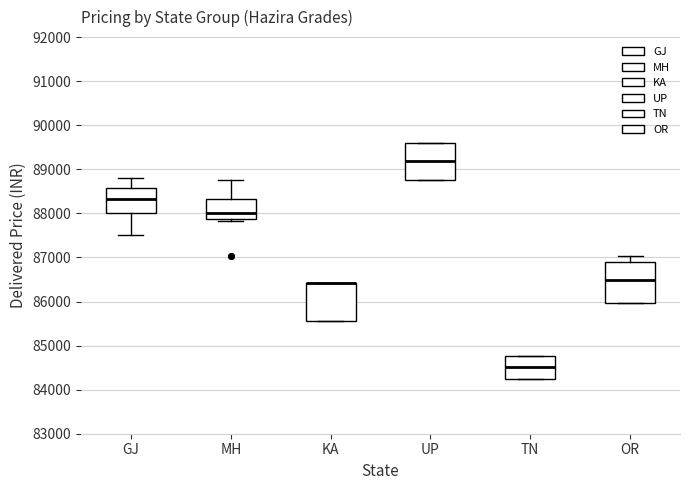

Where is the upper edge of the box for KA on the y-axis? The values are not printed on the chart, so give them approximately, as read against the axis.

86400